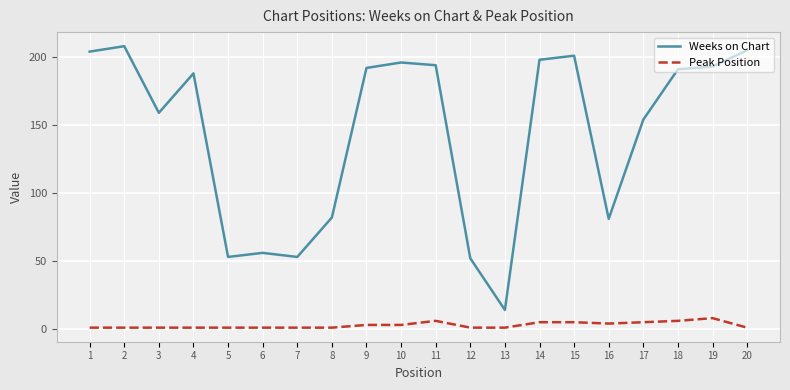

What is the highest value of the Weeks on Chart series?

208